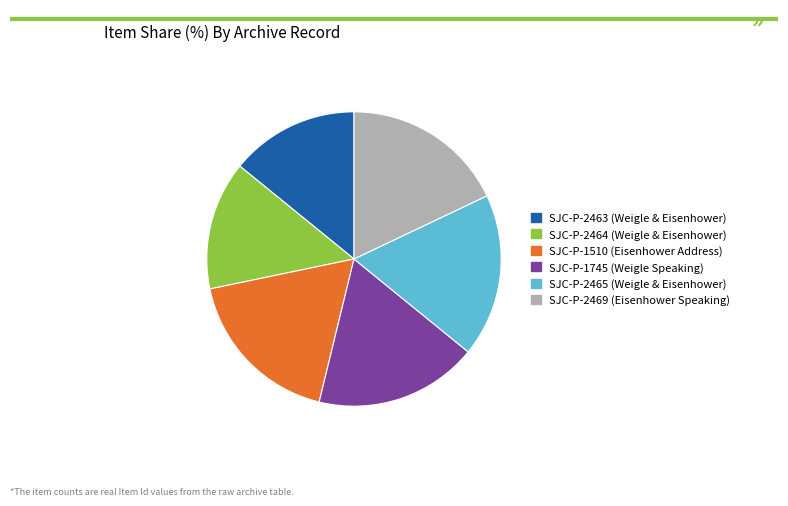

Do SJC-P-2464 (Weigle & Eisenhower) and SJC-P-2465 (Weigle & Eisenhower) together represent more than half of the pie?

No